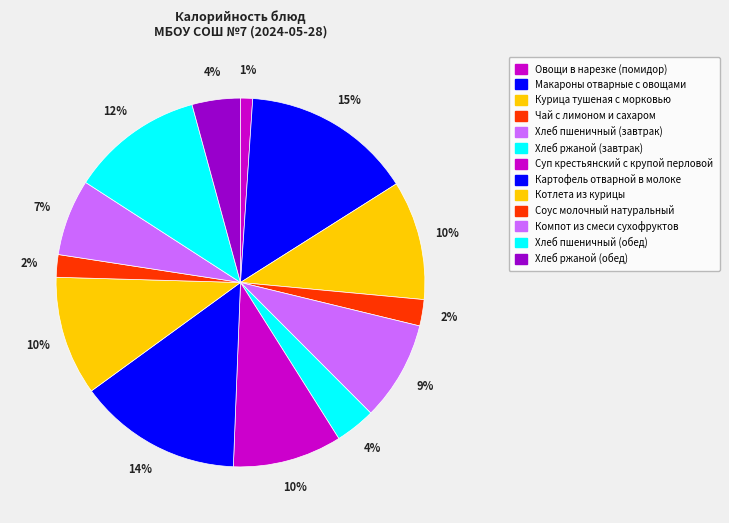

Count the number of slices in the pie.

13